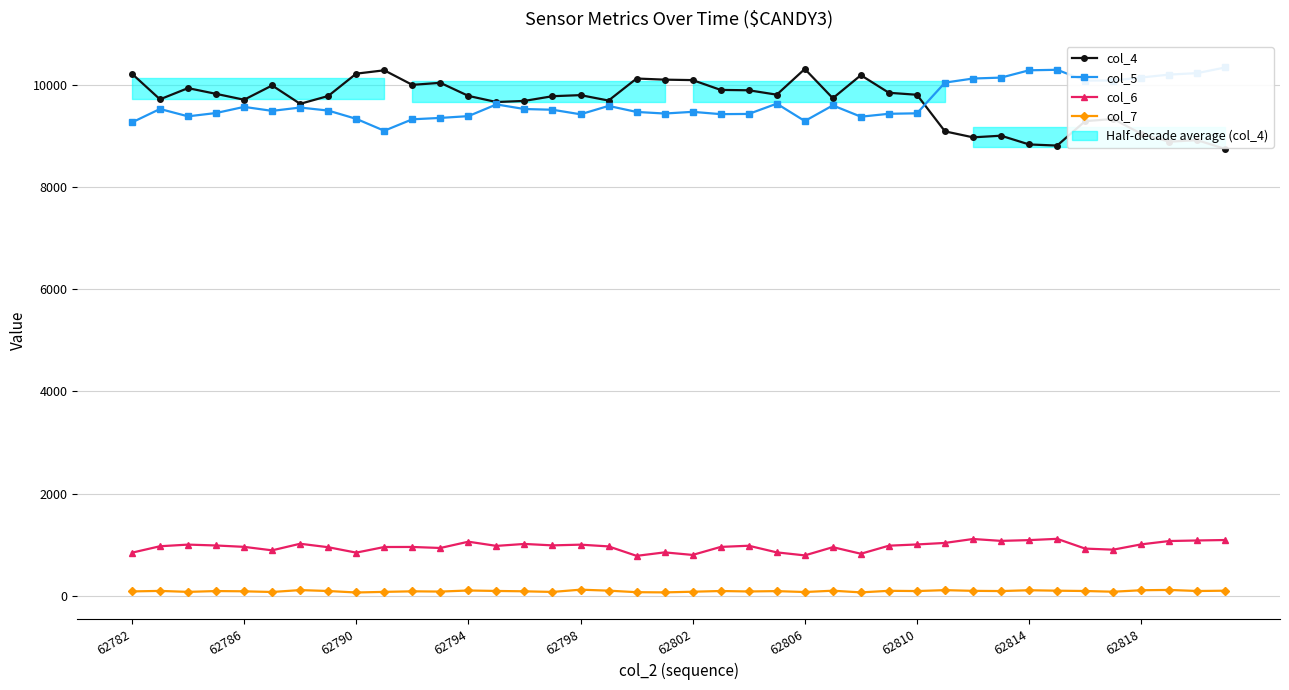

At how many categories does at least one series exceed 6859?

40